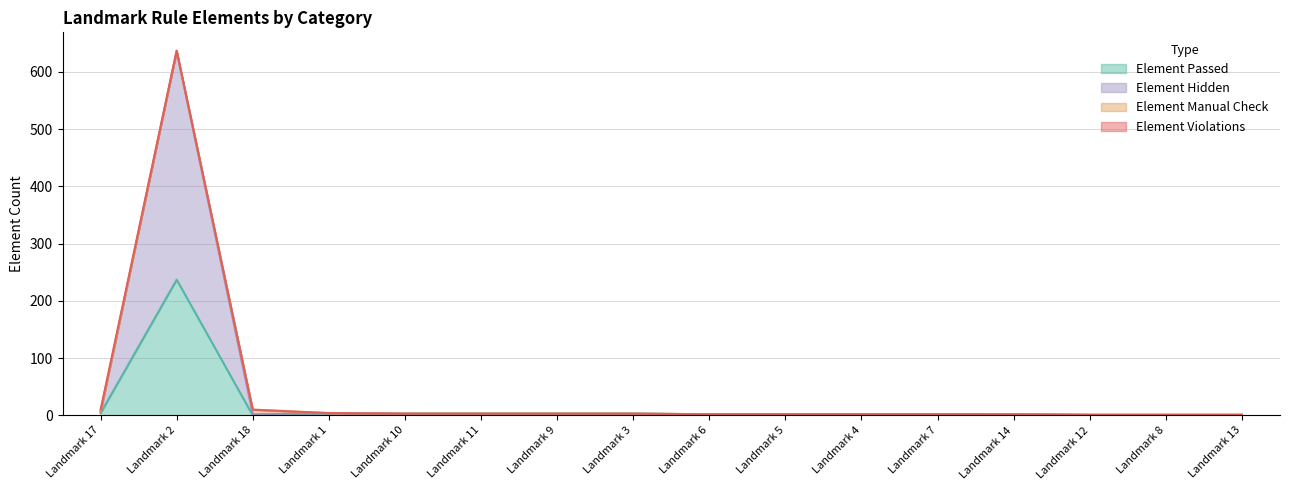

What is the difference between the maximum and minimum values in the Element Hidden series?

635